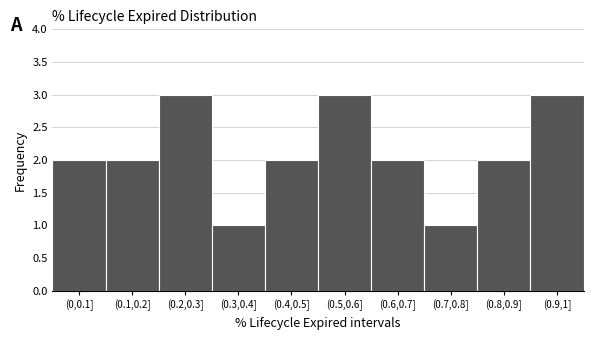

Reading left to right, extract all data points from this chart.

2	2	3	1	2	3	2	1	2	3